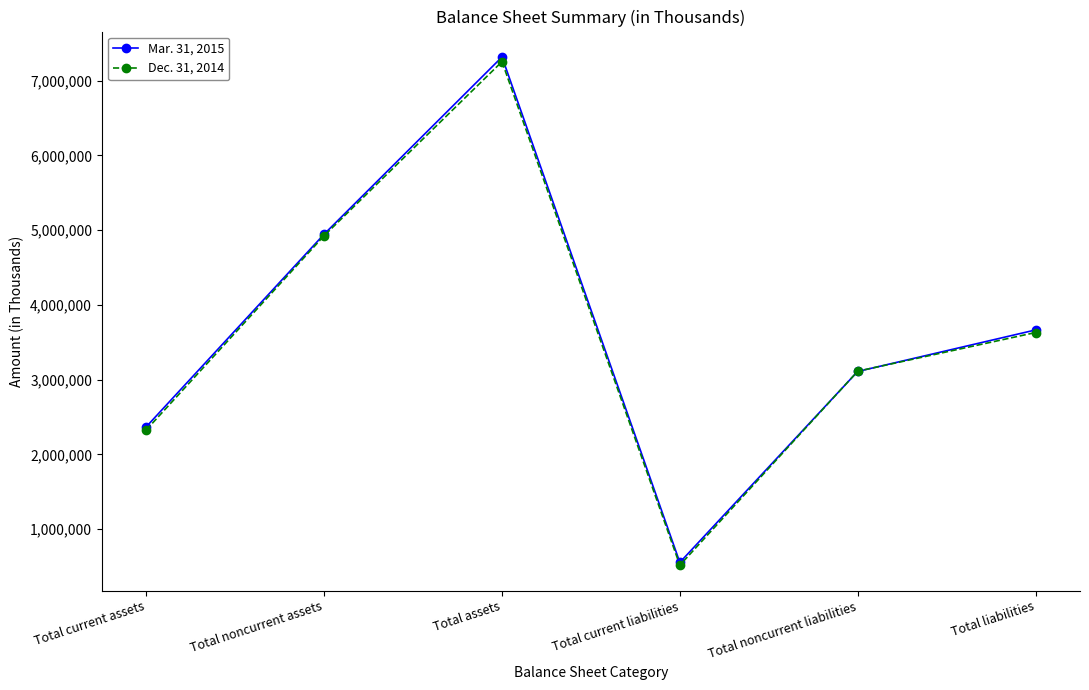

At which category is the sum across all series the highest?

Total assets